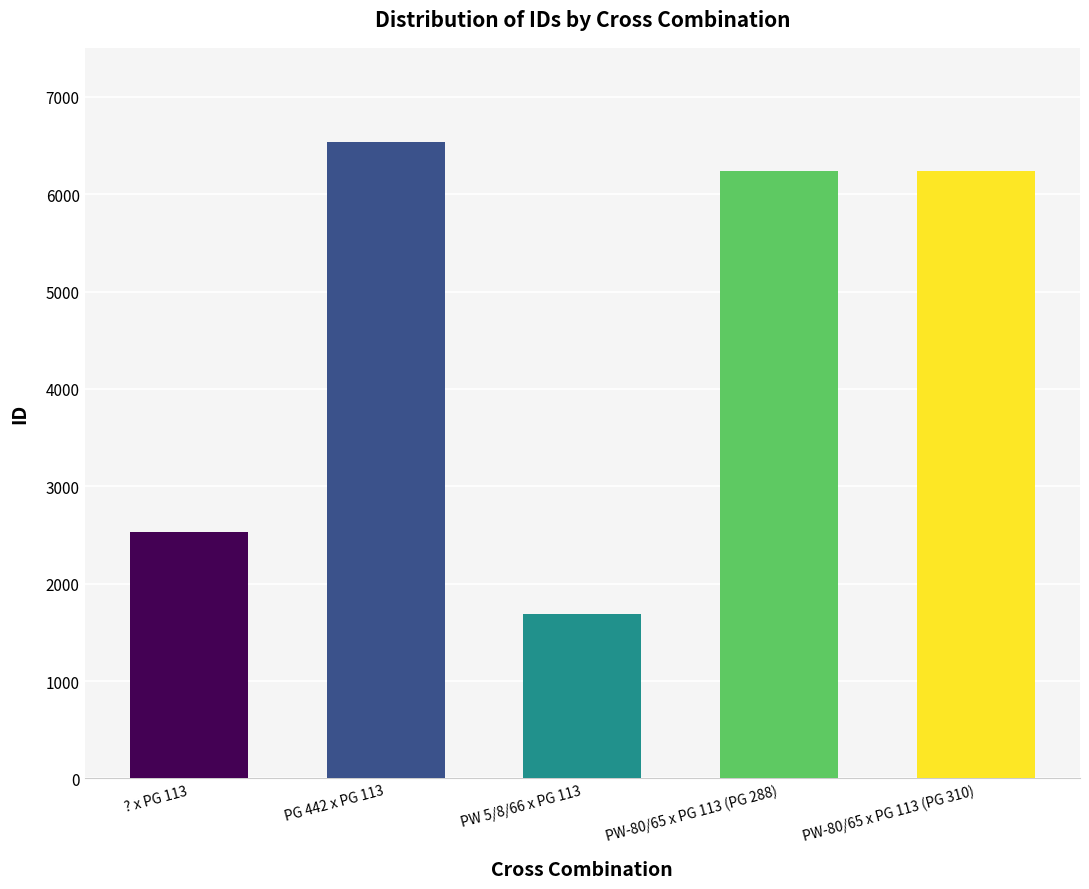

At which label is the value closest to 4111?

? x PG 113